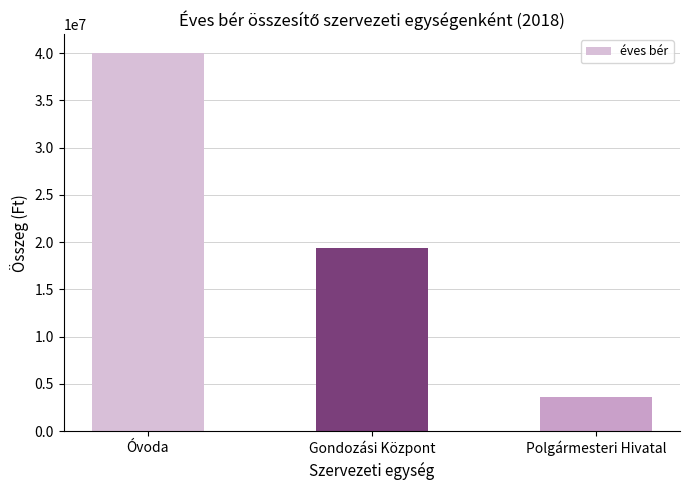

True or false: the data shows 3600000 at Polgármesteri Hivatal.

True